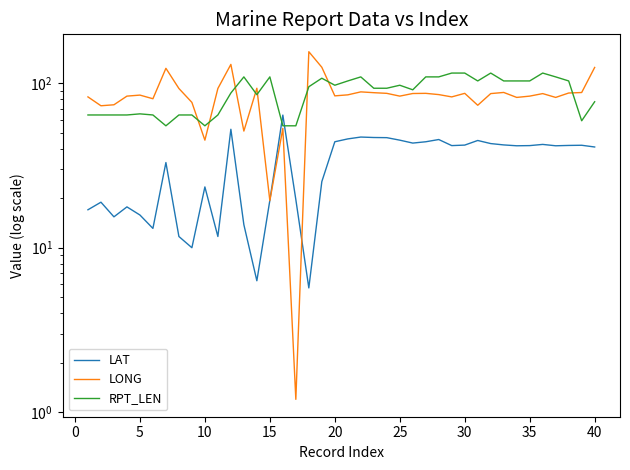

True or false: LONG has a value of 2.0 at 16.

False